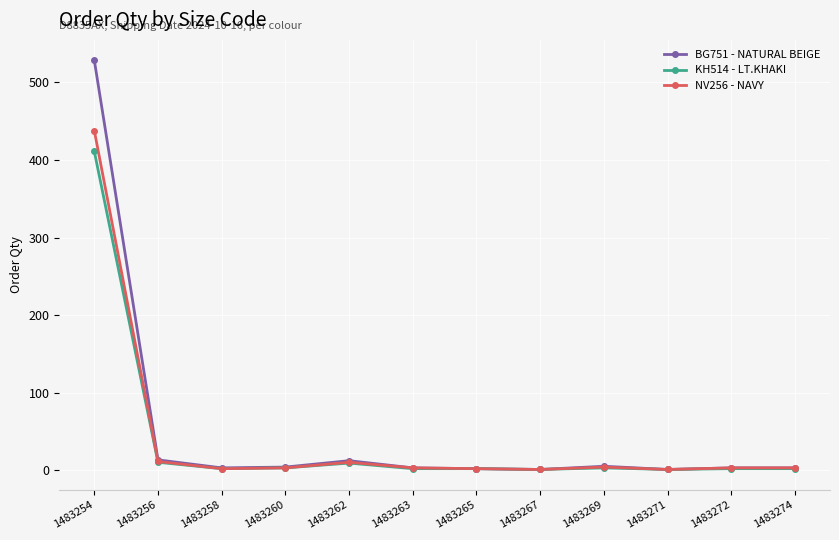

Rank the series by their maximum value, from lowest to highest.

KH514 - LT.KHAKI, NV256 - NAVY, BG751 - NATURAL BEIGE